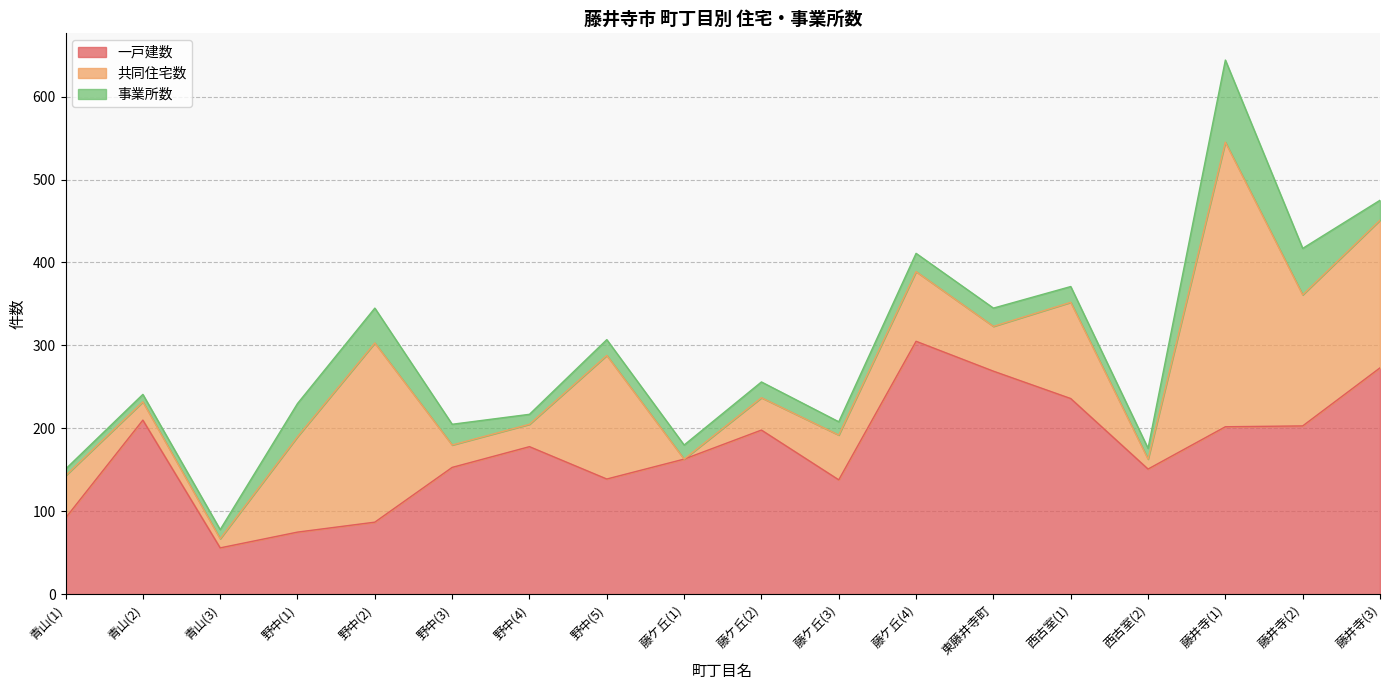

Rank the series by their maximum value, from lowest to highest.

事業所数, 一戸建数, 共同住宅数